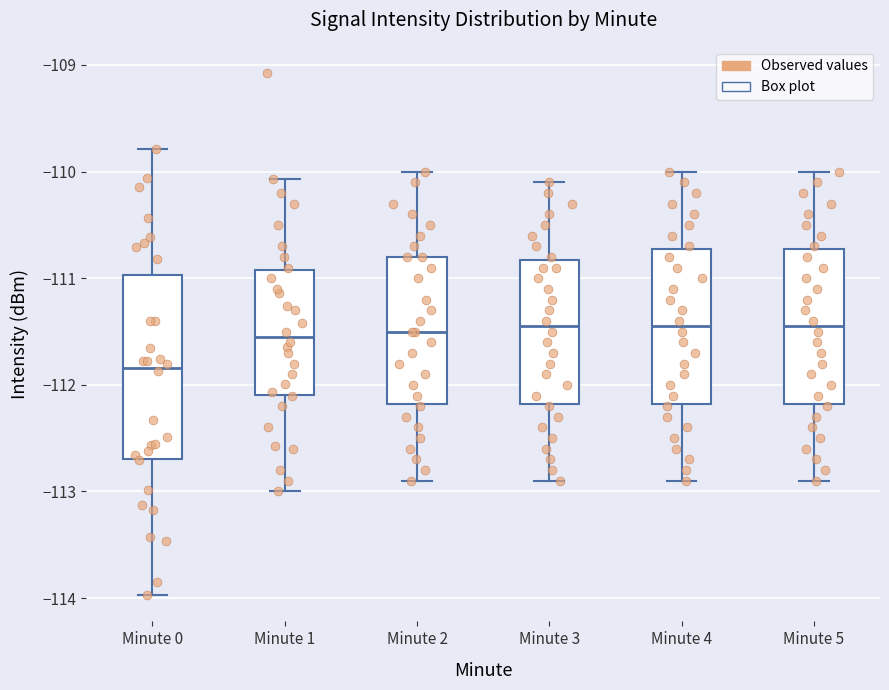

Where is the upper edge of the box for Minute 1 on the y-axis? The values are not printed on the chart, so give them approximately, as read against the axis.

-110.9